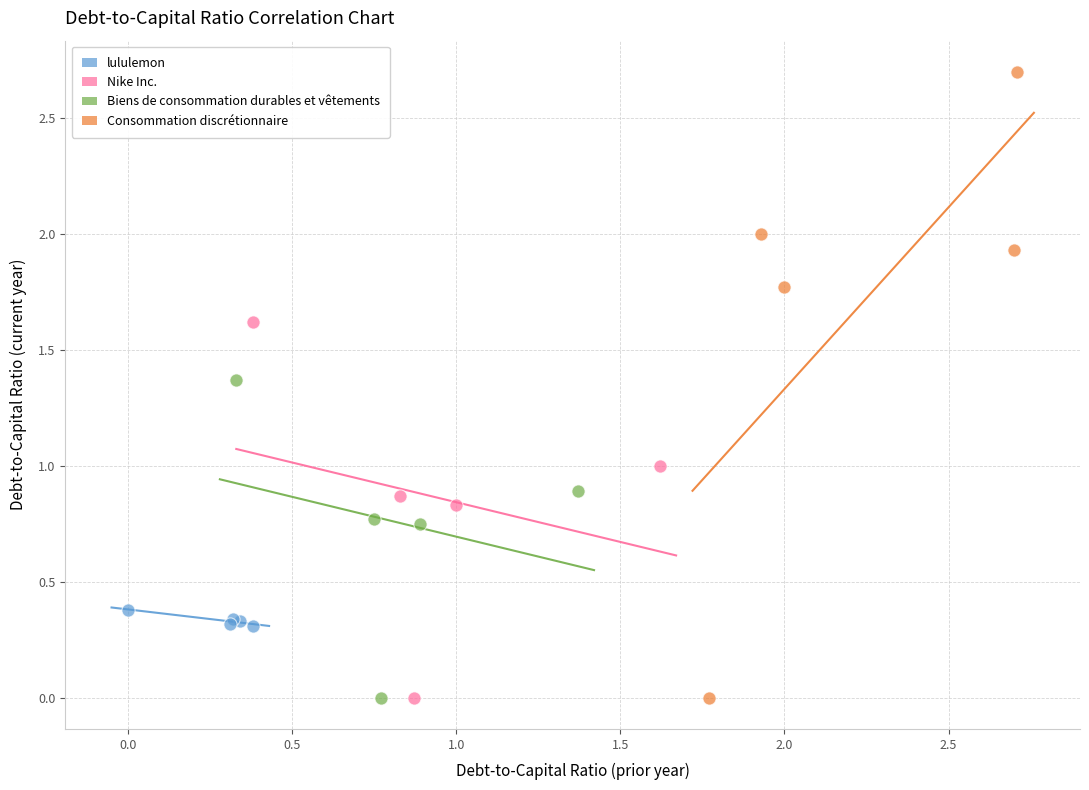

Which series has the largest Y range (max minus min)?

Consommation discrétionnaire